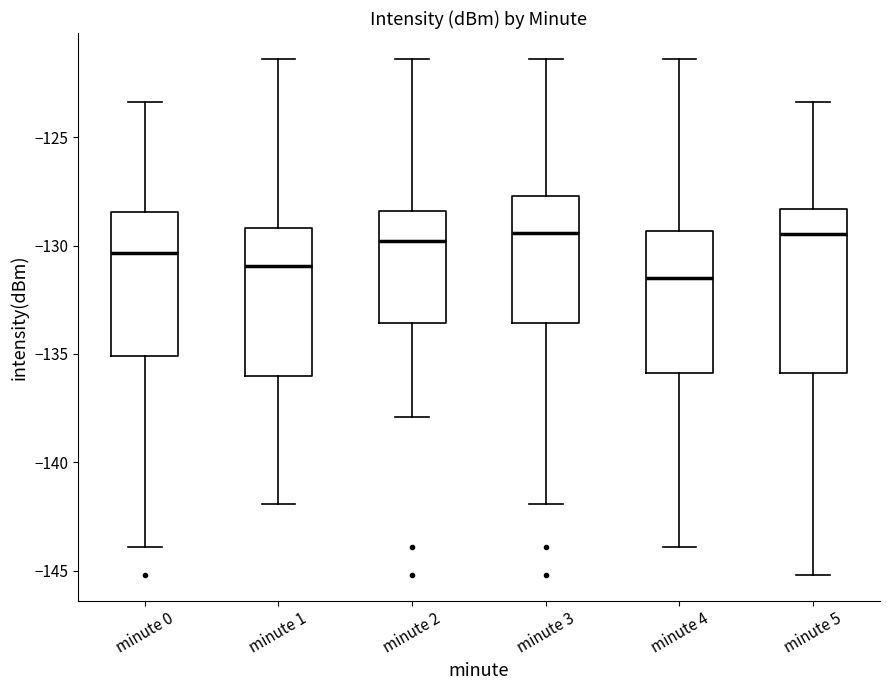

Where is the lower edge of the box for minute 5 on the y-axis? The values are not printed on the chart, so give them approximately, as read against the axis.

-136.0